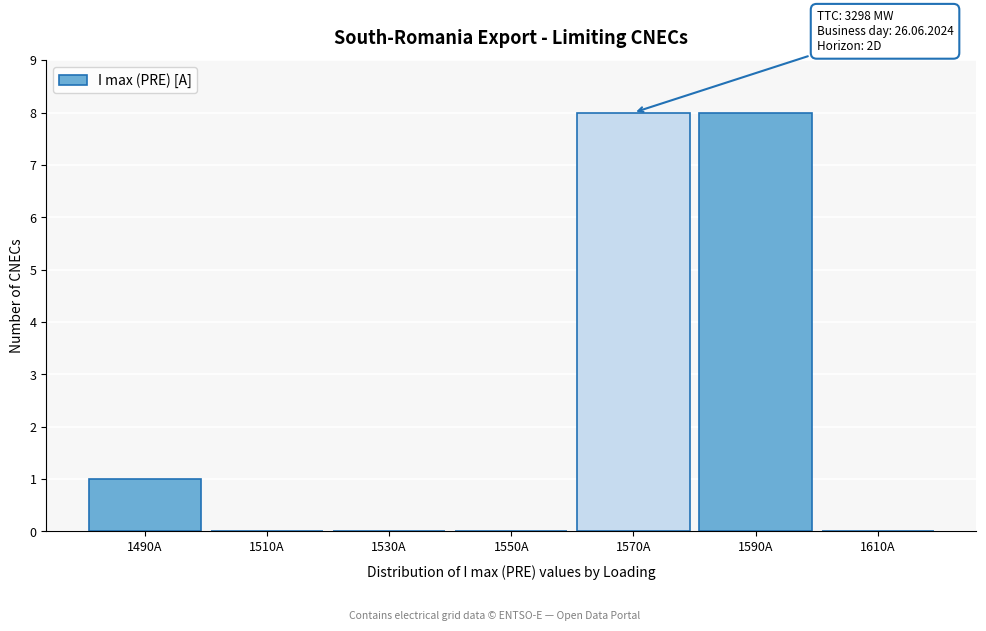

Reading right to left, list all the values displayed in this chart.

1610A=0	1590A=8	1570A=8	1550A=0	1530A=0	1510A=0	1490A=1